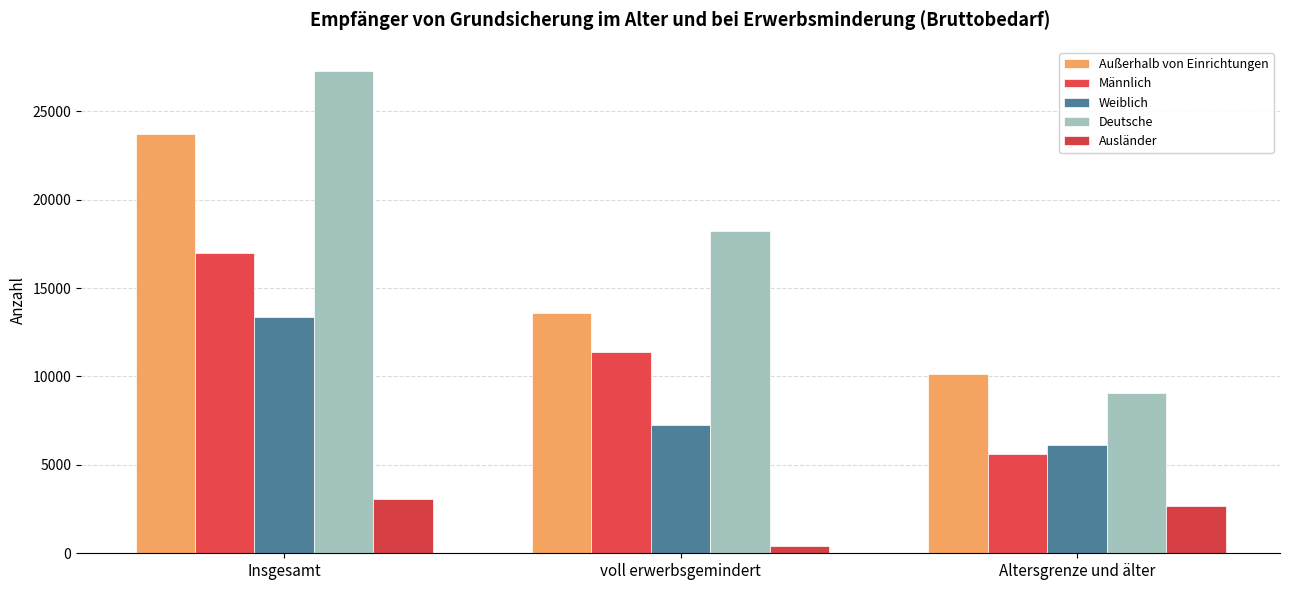

What position from the left is voll erwerbsgemindert?

2